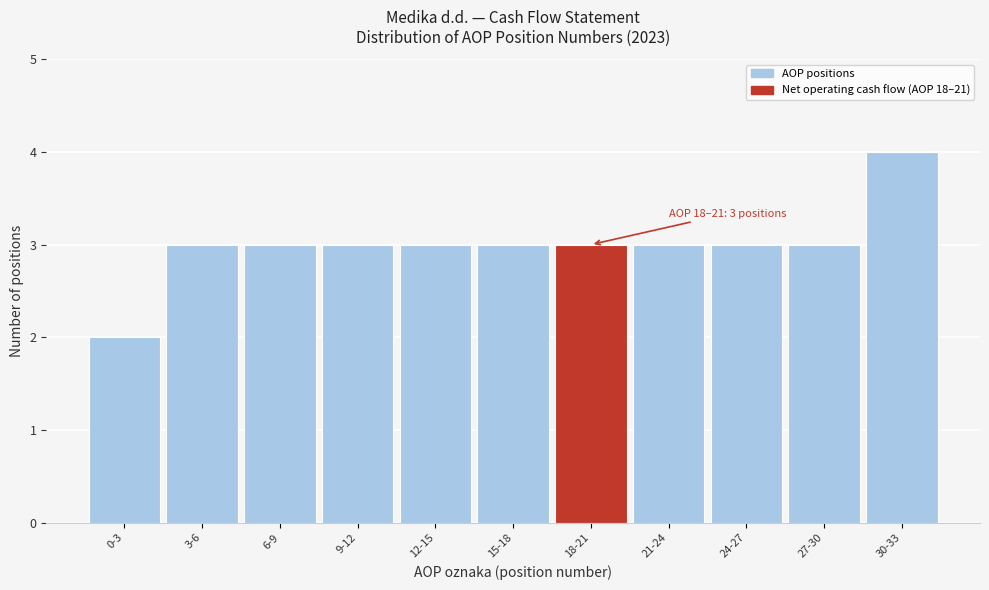

Reading right to left, list all the values displayed in this chart.

4	3	3	3	3	3	3	3	3	3	2